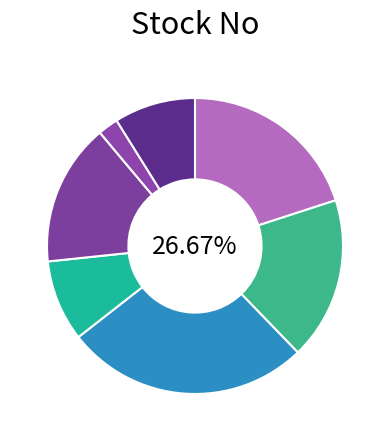

The BC675 slice represents 15% of the pie. True or false?

False